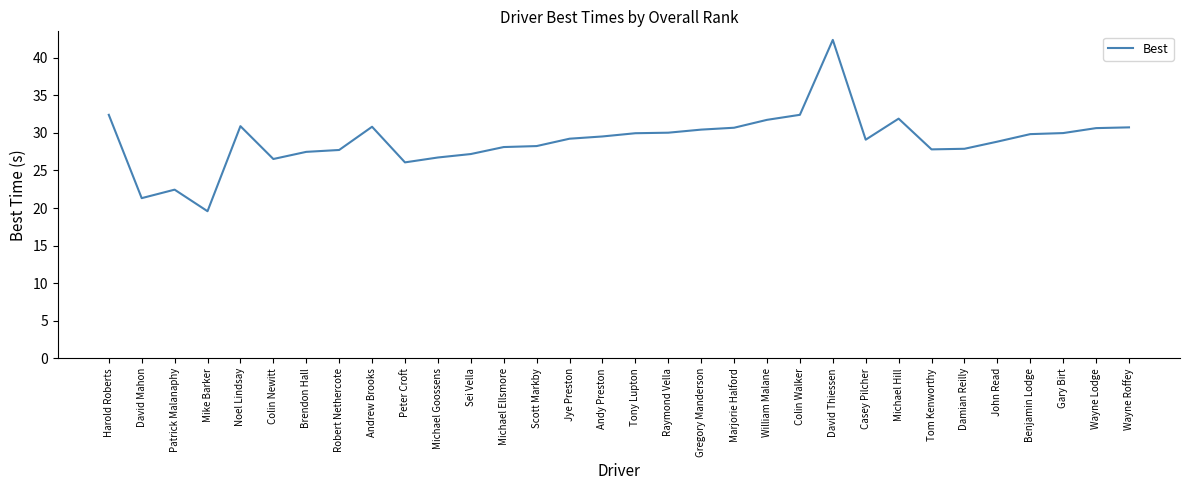

What is the approximate value at John Read?

28.8